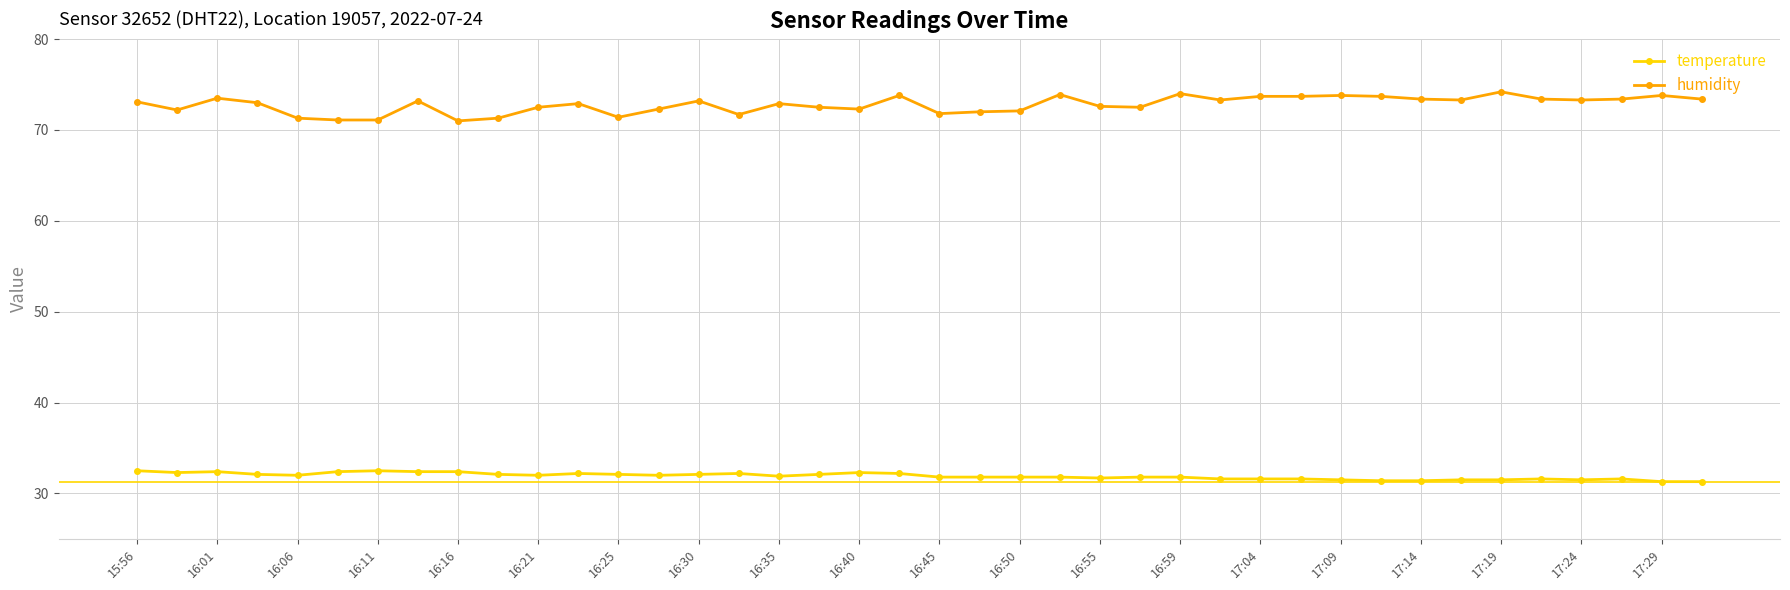

Which series has the widest spread of values?

humidity